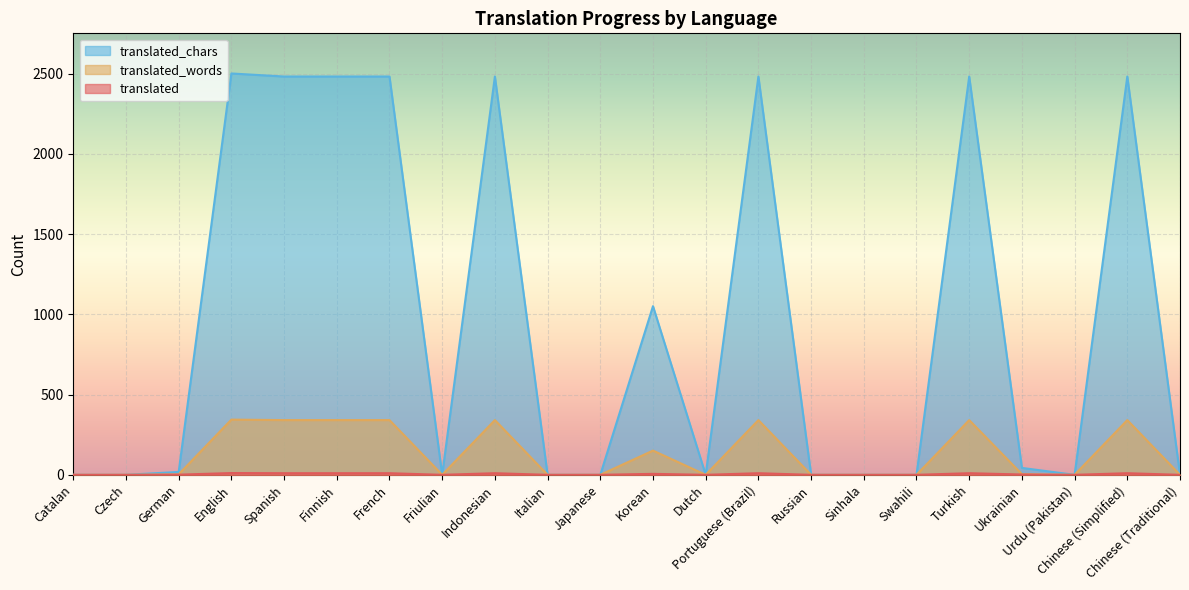

True or false: translated and translated_chars intersect in this chart.

False